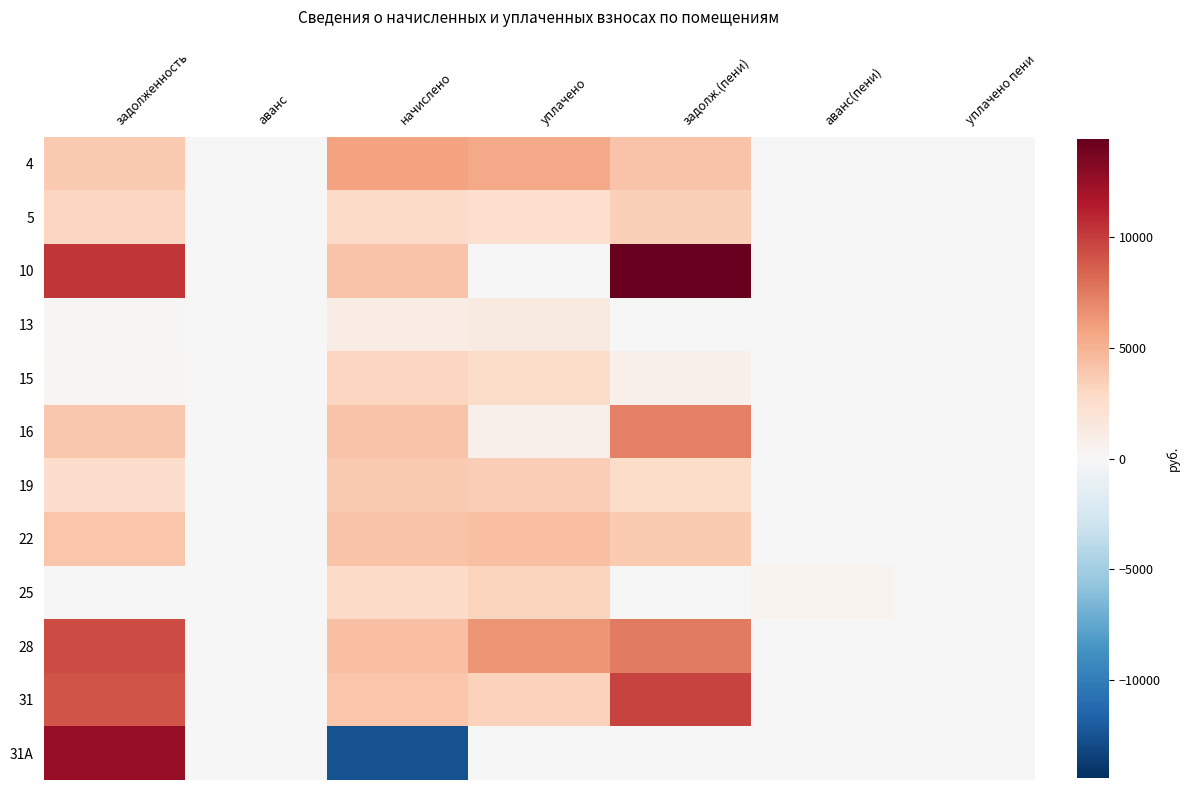

Count the number of data series in this chart.

12